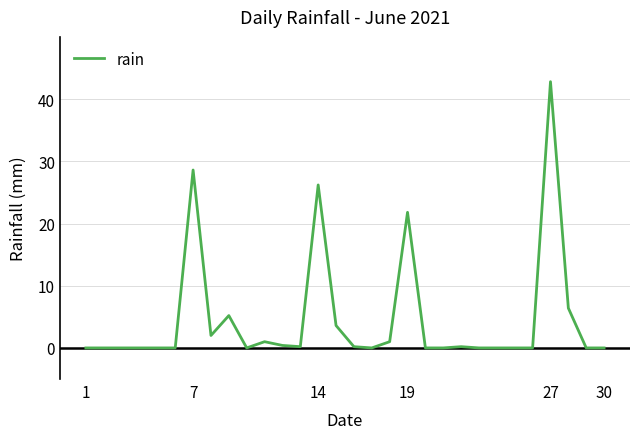

What is the greatest value displayed?

42.8